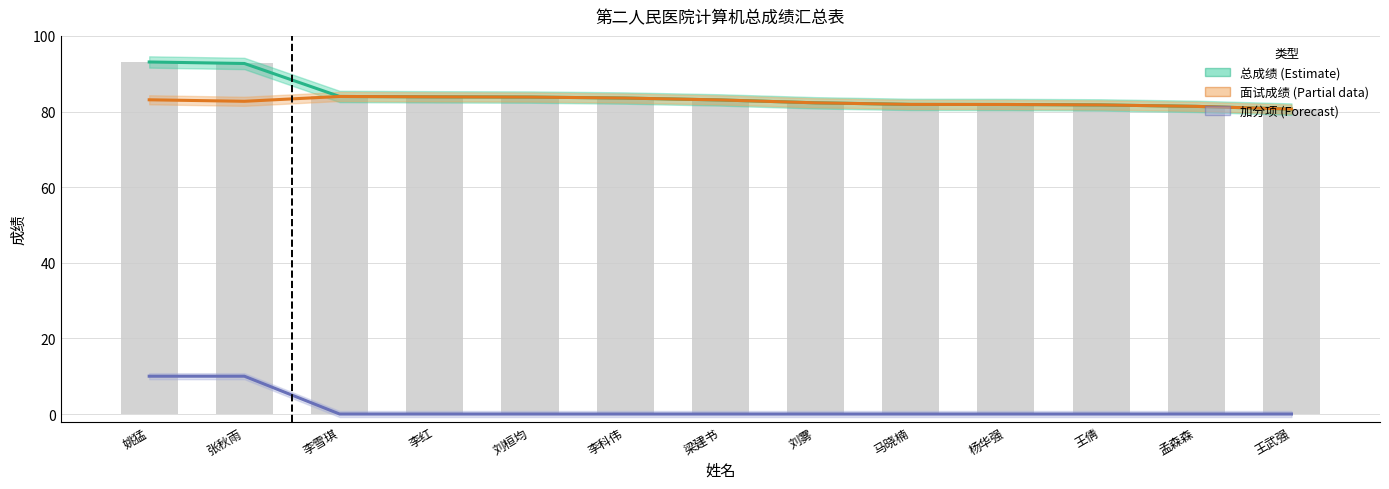

Count the number of data series in this chart.

3